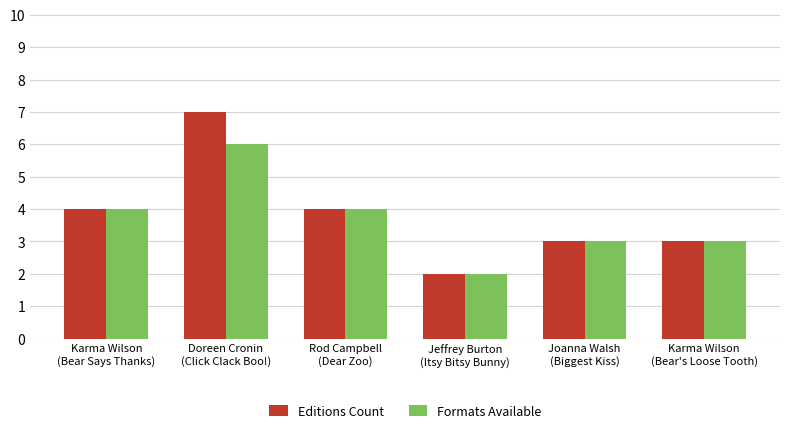

How many categories are shown in the chart?

6